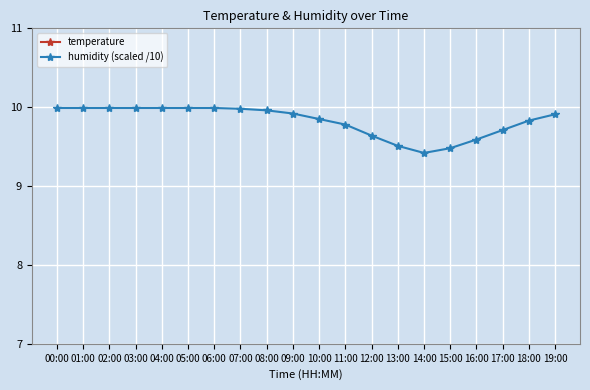

How many interior local valleys does the humidity (scaled /10) series have?

1